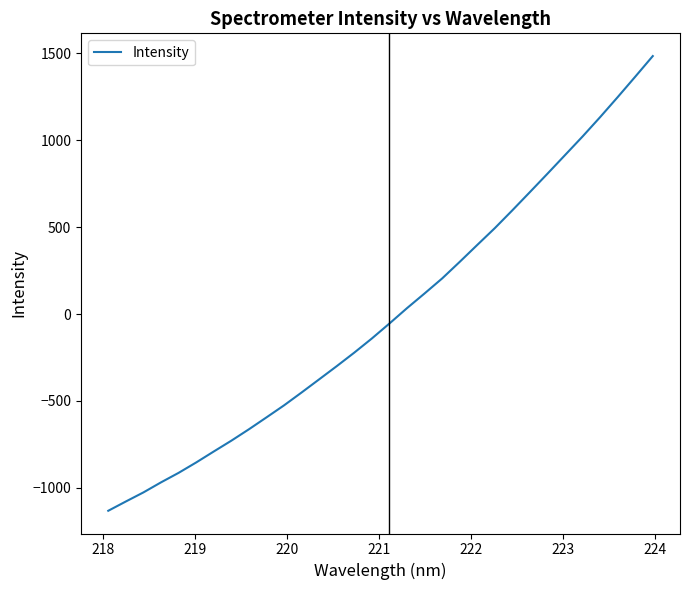

What is the difference between the maximum and minimum values?

2617.2